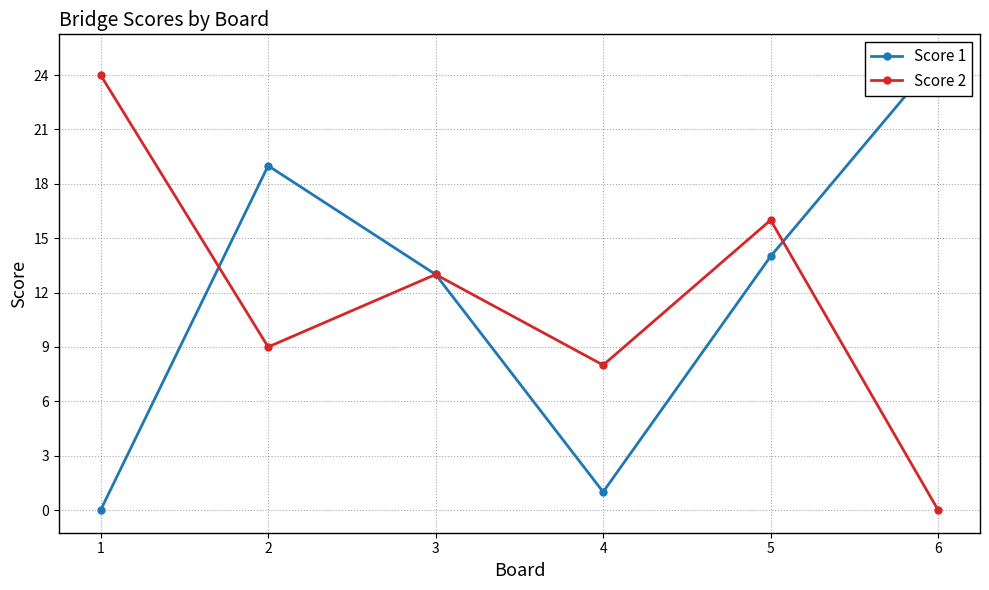

Which series ends up on top after the final intersection of Score 2 and Score 1?

Score 1